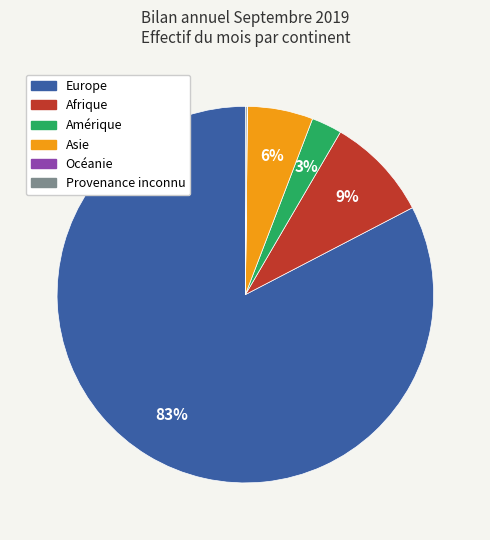

Do Amérique and Afrique together represent more than half of the pie?

No